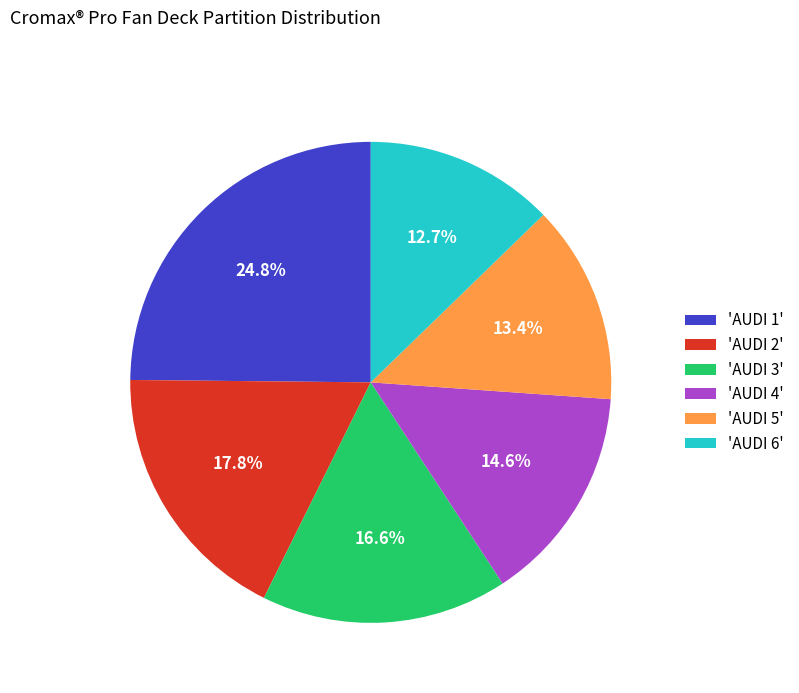

Rank the categories by value from lowest to highest.

'AUDI 6', 'AUDI 5', 'AUDI 4', 'AUDI 3', 'AUDI 2', 'AUDI 1'